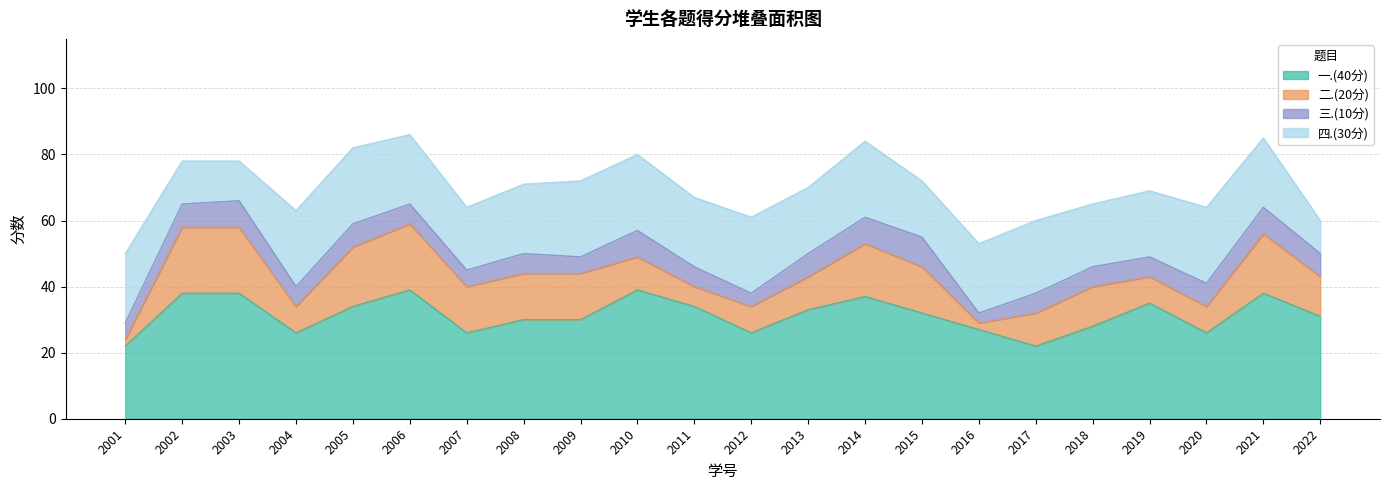

Reading left to right, transcribe all the data shown in this chart.

总分: 2022132001=50	2022132002=78	2022132003=78	2022132004=63	2022132005=82	2022132006=86	2022132007=64	2022132008=71	2022132009=72	2022132010=80	2022132011=67	2022132012=61	2022132013=70	2022132014=84	2022132015=72	2022132016=53	2022132017=60	2022132018=65	2022132019=69	2022132020=64	2022132021=85	2022132022=60
一.(40分): 2022132001=22	2022132002=38	2022132003=38	2022132004=26	2022132005=34	2022132006=39	2022132007=26	2022132008=30	2022132009=30	2022132010=39	2022132011=34	2022132012=26	2022132013=33	2022132014=37	2022132015=32	2022132016=27	2022132017=22	2022132018=28	2022132019=35	2022132020=26	2022132021=38	2022132022=31
二.(20分): 2022132001=2	2022132002=20	2022132003=20	2022132004=8	2022132005=18	2022132006=20	2022132007=14	2022132008=14	2022132009=14	2022132010=10	2022132011=6	2022132012=8	2022132013=10	2022132014=16	2022132015=14	2022132016=2	2022132017=10	2022132018=12	2022132019=8	2022132020=8	2022132021=18	2022132022=12
四.(30分): 2022132001=21	2022132002=13	2022132003=12	2022132004=23	2022132005=23	2022132006=21	2022132007=19	2022132008=21	2022132009=23	2022132010=23	2022132011=21	2022132012=23	2022132013=20	2022132014=23	2022132015=17	2022132016=21	2022132017=22	2022132018=19	2022132019=20	2022132020=23	2022132021=21	2022132022=10
三.(10分): 2022132001=5	2022132002=7	2022132003=8	2022132004=6	2022132005=7	2022132006=6	2022132007=5	2022132008=6	2022132009=5	2022132010=8	2022132011=6	2022132012=4	2022132013=7	2022132014=8	2022132015=9	2022132016=3	2022132017=6	2022132018=6	2022132019=6	2022132020=7	2022132021=8	2022132022=7